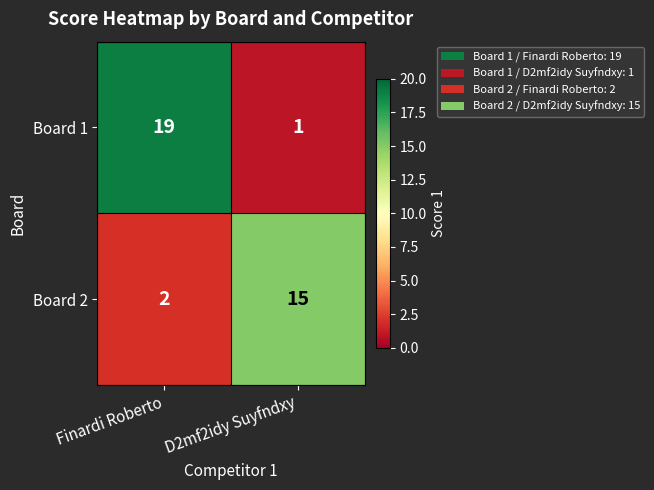

Reading left to right, extract all data points from this chart.

Board 1: Finardi Roberto=19	D2mf2idy Suyfndxy=1
Board 2: Finardi Roberto=2	D2mf2idy Suyfndxy=15